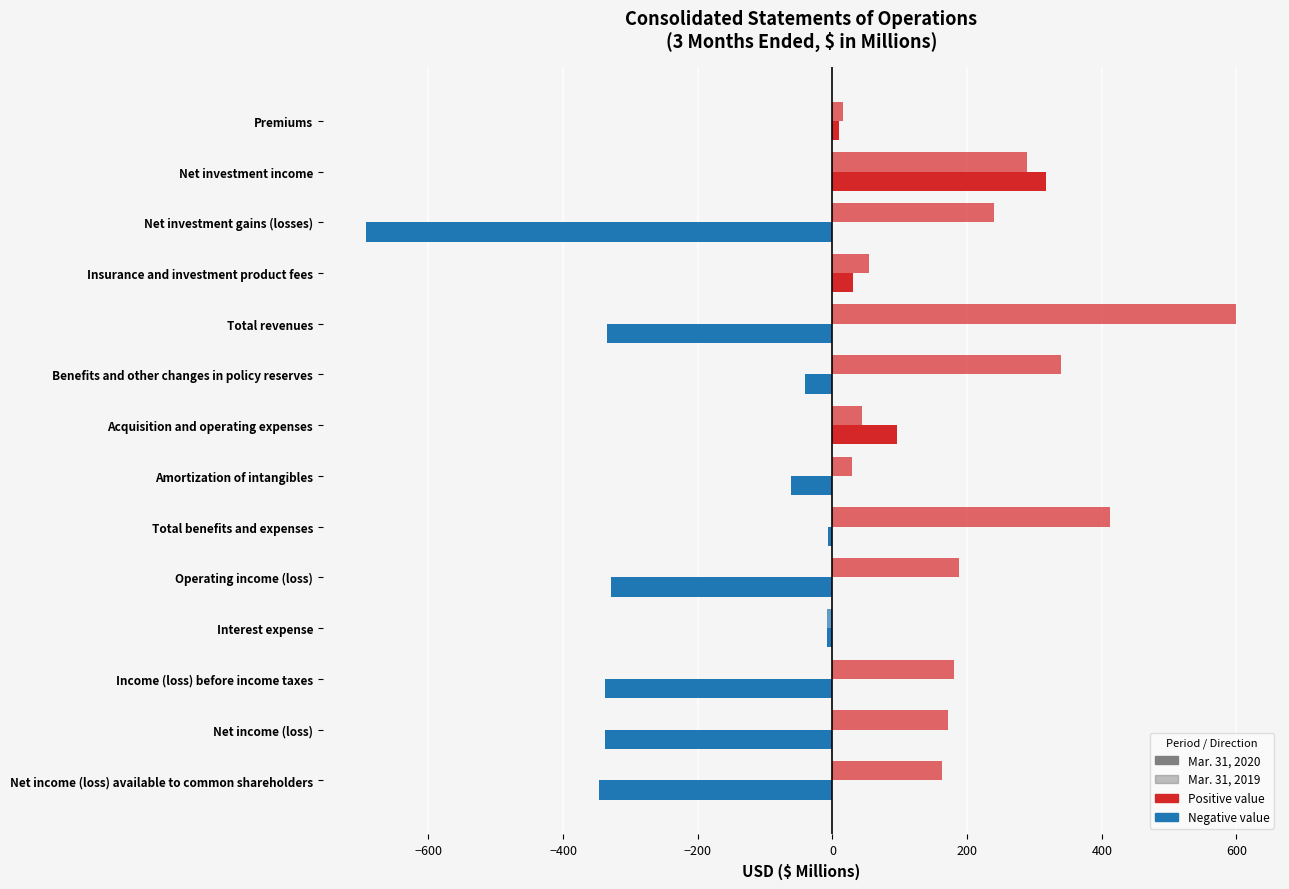

How many data points does each series have?

14